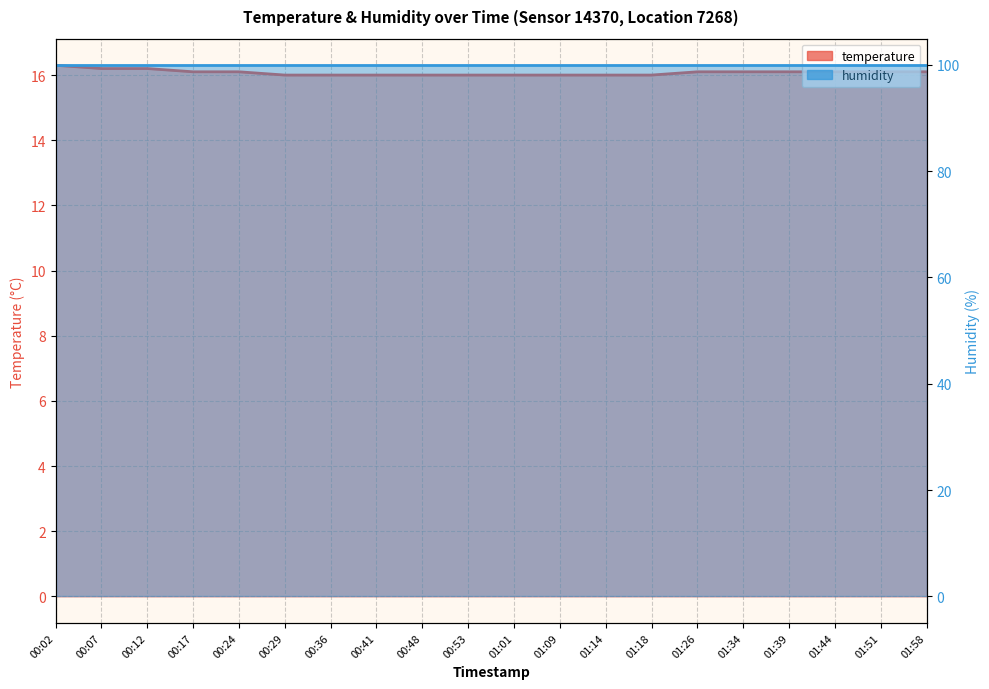

Reading left to right, transcribe all the data shown in this chart.

00:02=16.3	00:07=16.2	00:12=16.2	00:17=16.1	00:24=16.1	00:29=16.0	00:36=16.0	00:41=16.0	00:48=16.0	00:53=16.0	01:01=16.0	01:09=16.0	01:14=16.0	01:18=16.0	01:26=16.1	01:34=16.1	01:39=16.1	01:44=16.1	01:51=16.1	01:58=16.1